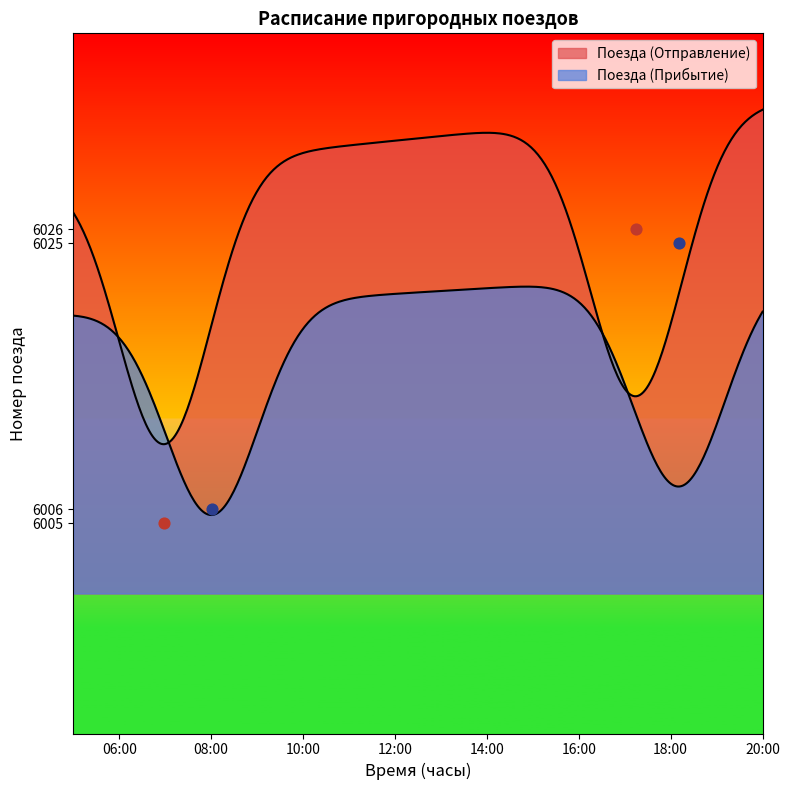

Which series reaches the maximum Y coordinate?

Поезда (Отправление)